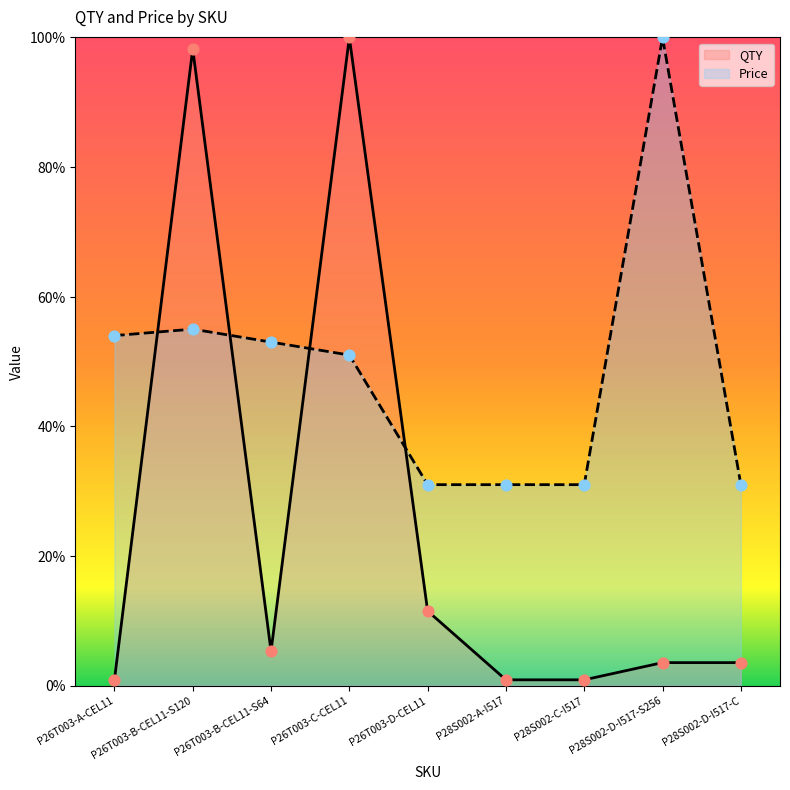

At which category is the sum across all series the highest?

P26T003-B-CEL11-S120